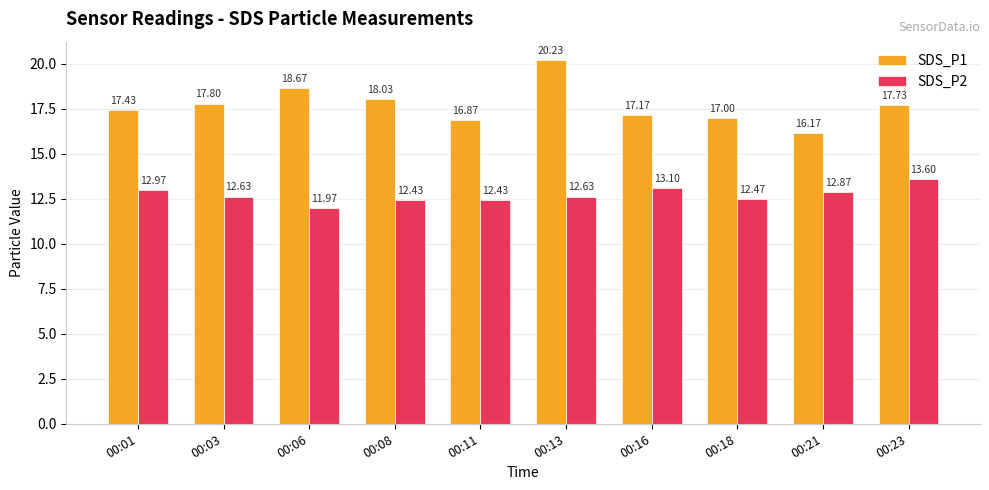

Are the bars grouped side by side (vs. stacked)?

Yes